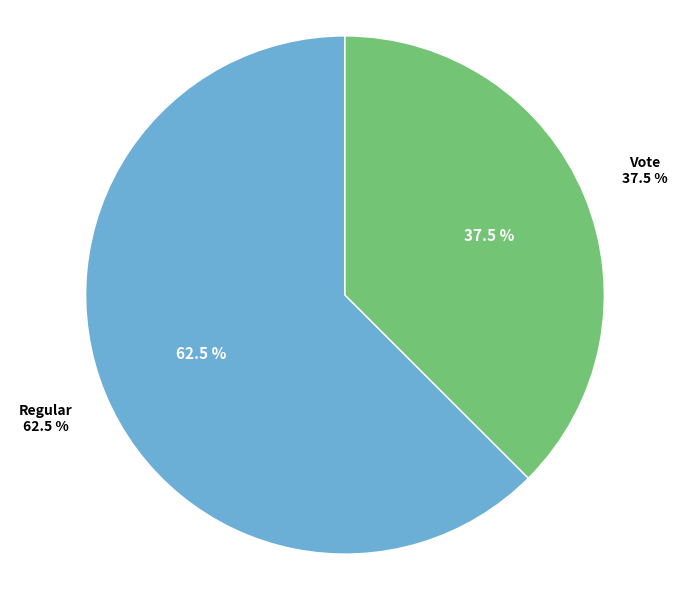

To the nearest percent, what is the combined percentage of Vote and Regular?

100%